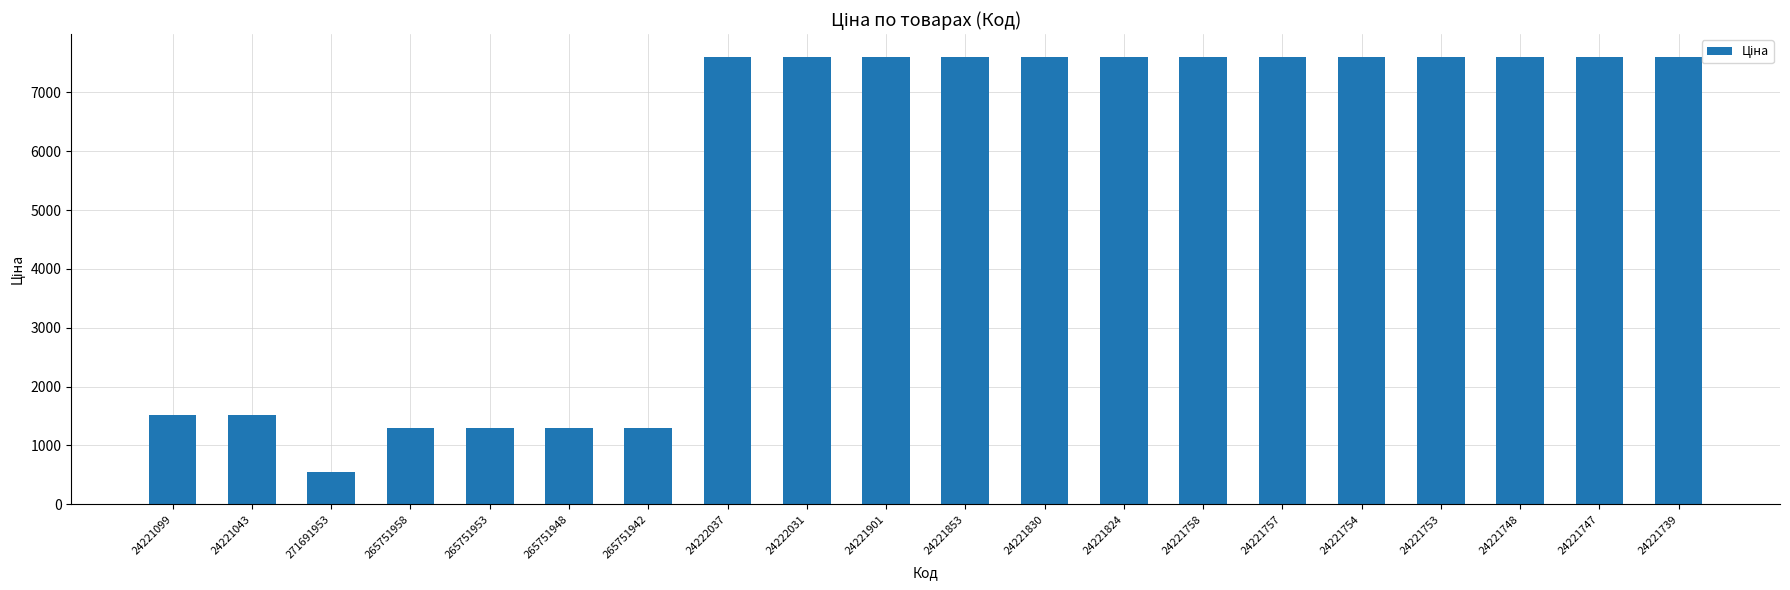

What is the ratio of the value at 24221043 to the value at 24221754?

0.2